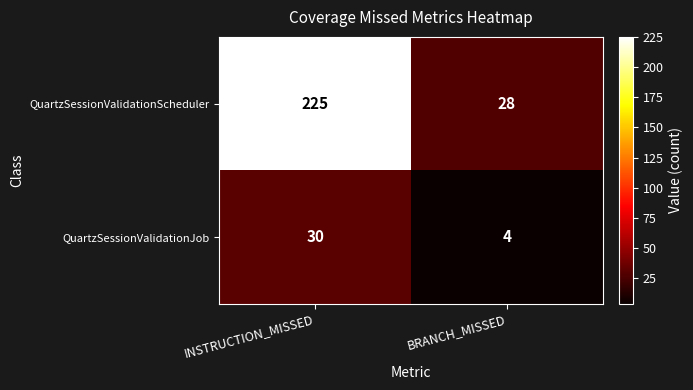

Which series has the largest range (max minus min)?

QuartzSessionValidationScheduler